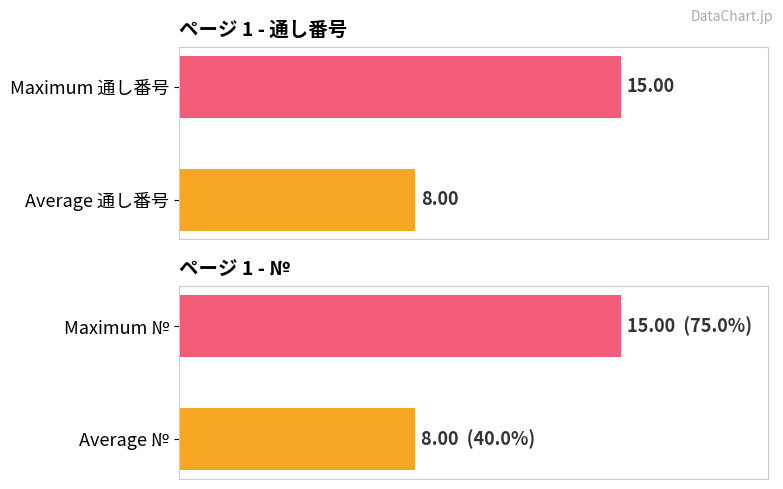

What is the maximum value for №?

15